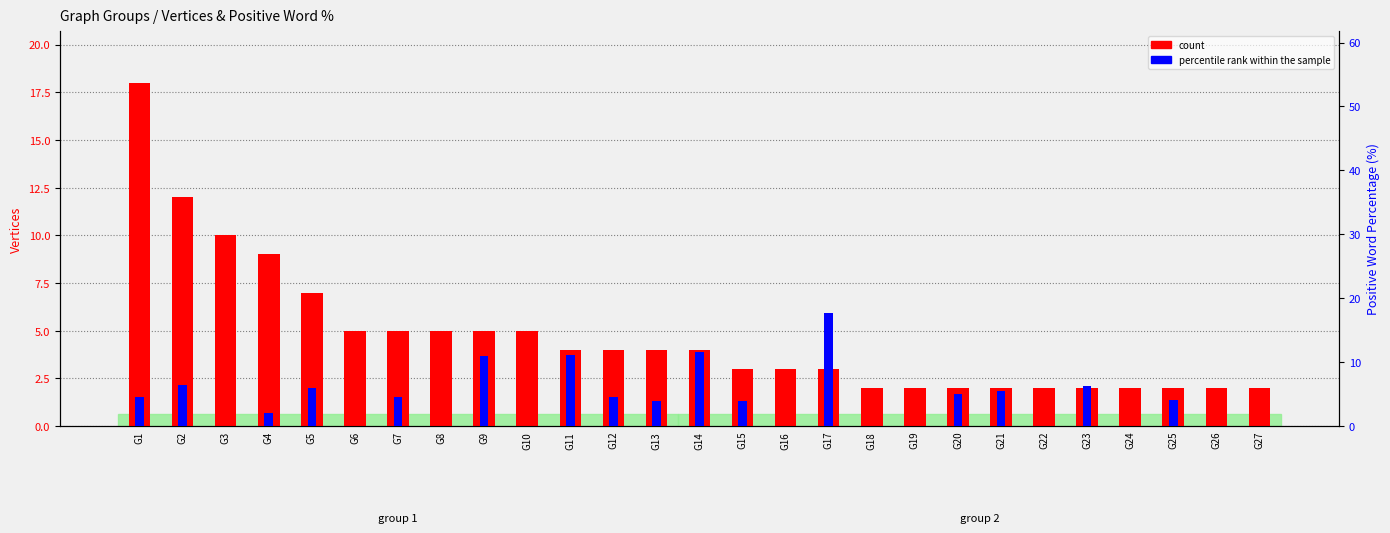

At how many categories does at least one series exceed 11?

5